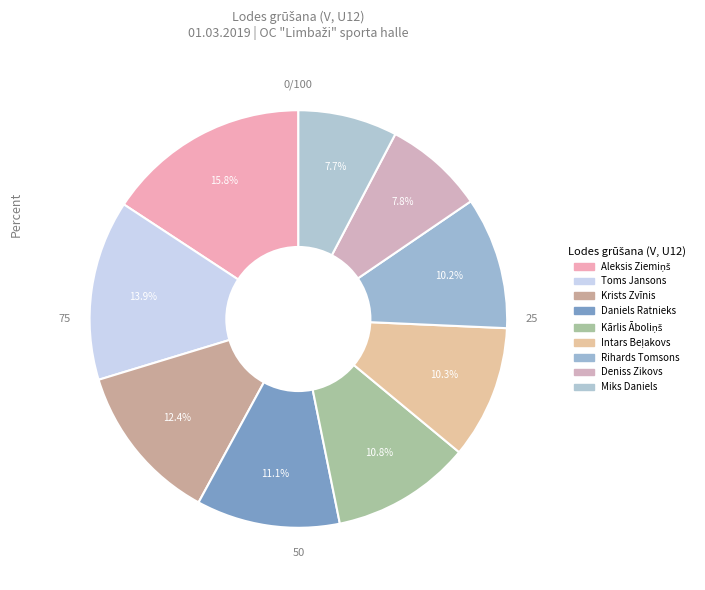

To the nearest percent, what is the combined percentage of Rihards Tomsons and Daniels Ratnieks?

21%